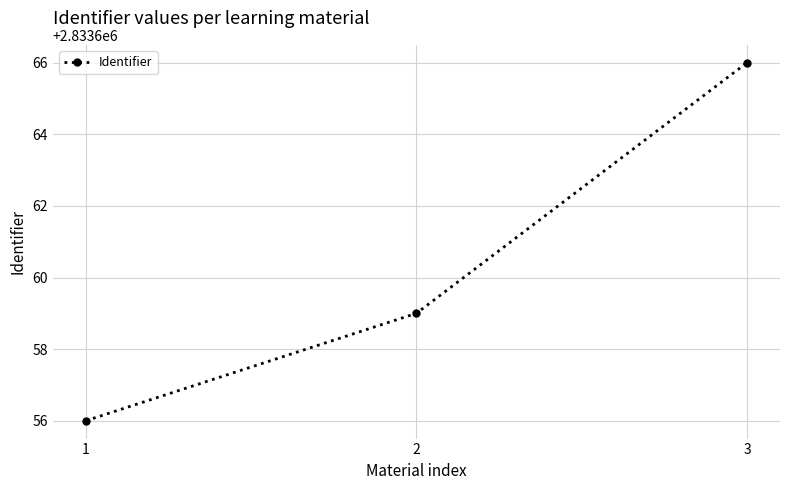

What is the sum of the values at 3 and 1?

5667322